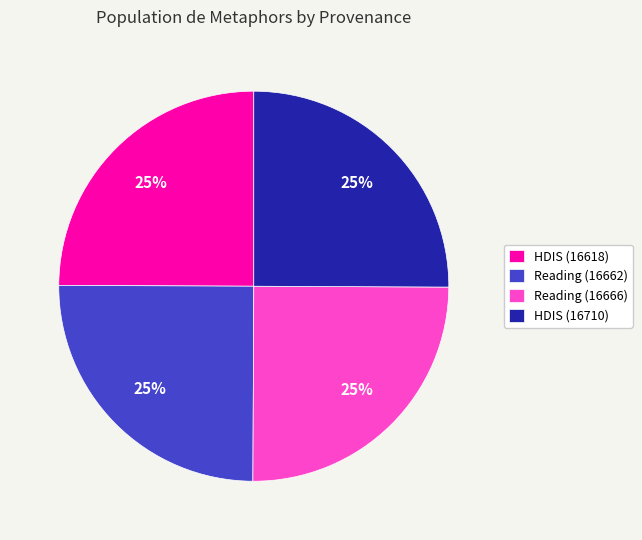

What is the ratio of the value at HDIS (16618) to the value at Reading (16662)?

1.0